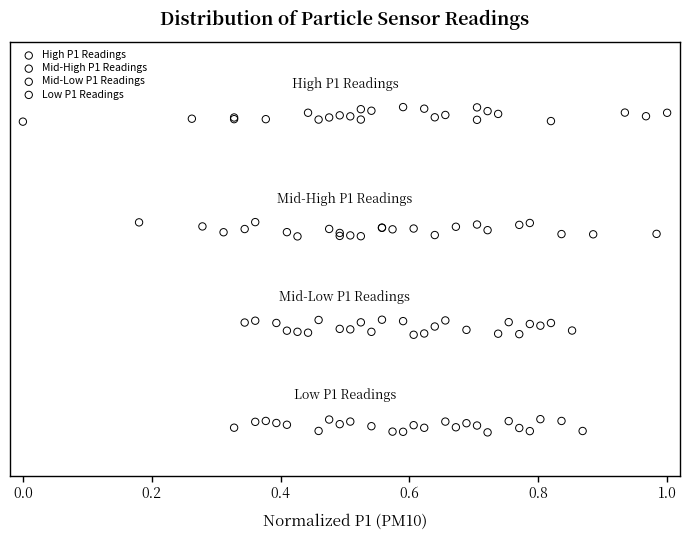

Which series reaches the minimum Y coordinate?

Low P1 Readings